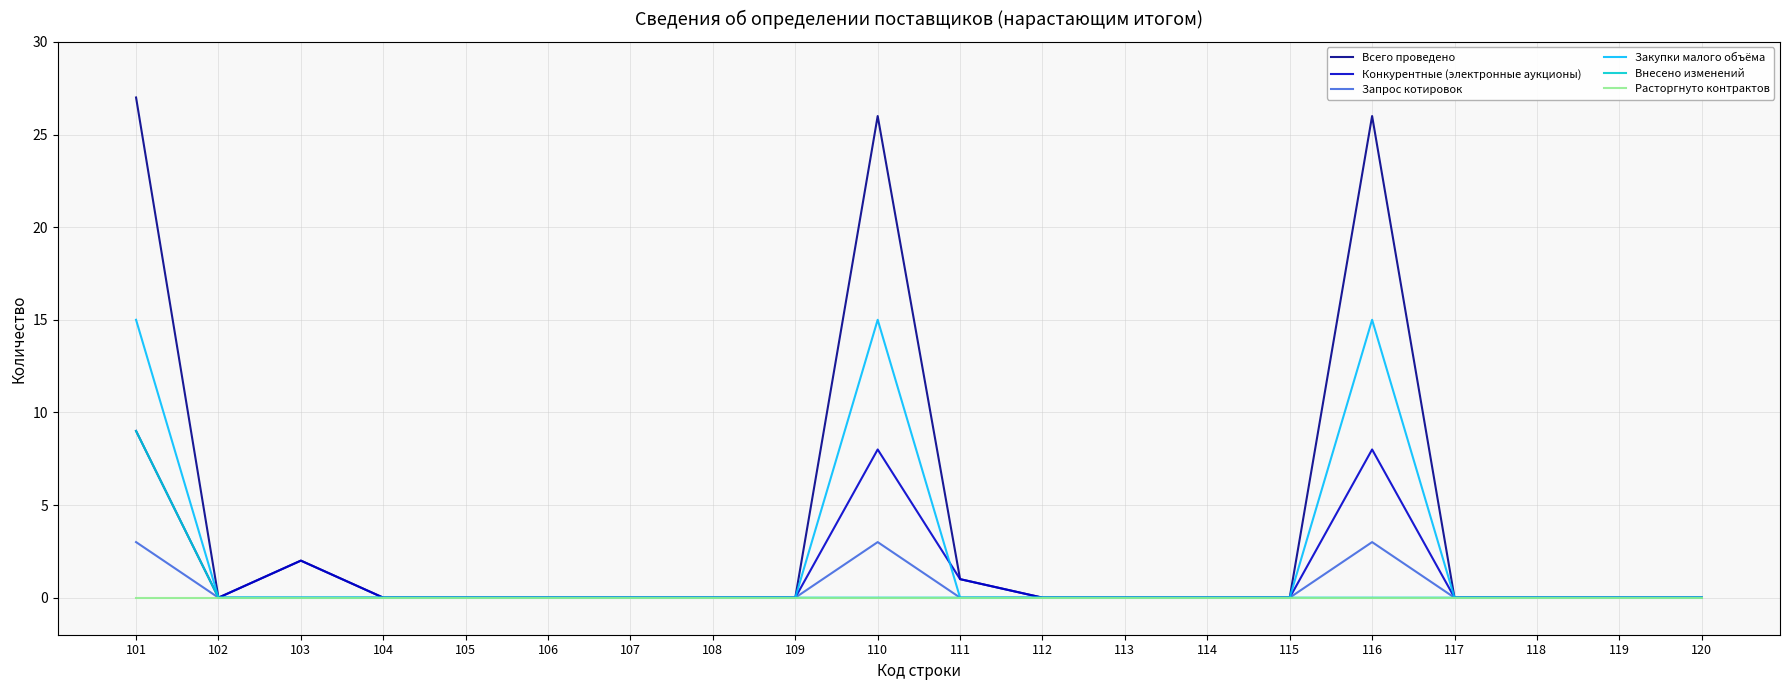

What are all the series names shown in the legend?

Всего проведено, Конкурентные (электронные аукционы), Запрос котировок, Закупки малого объёма, Внесено изменений, Расторгнуто контрактов